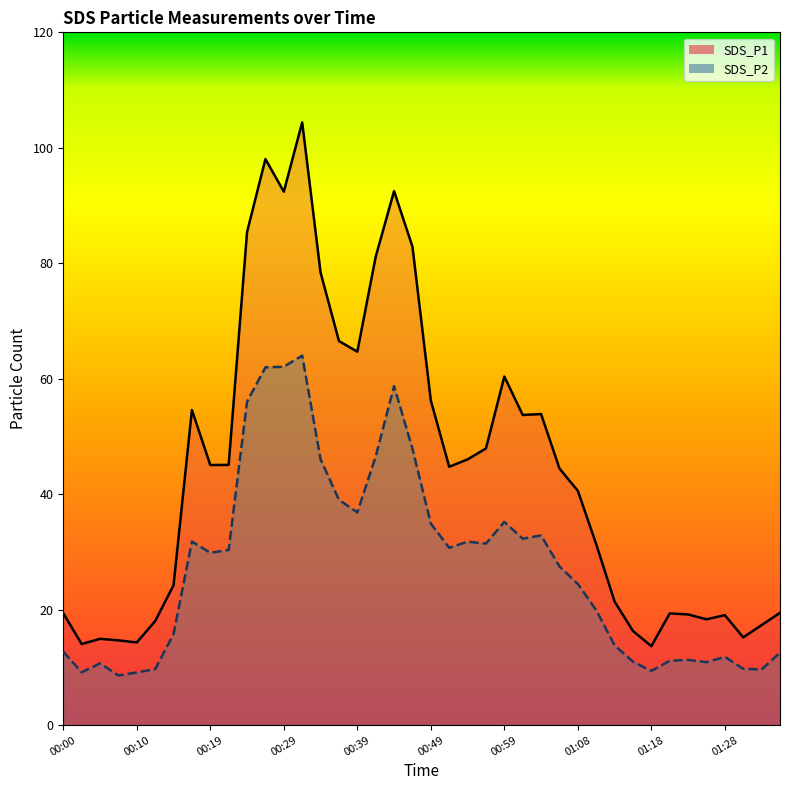

Does the chart display data point markers on the line(s)?

No